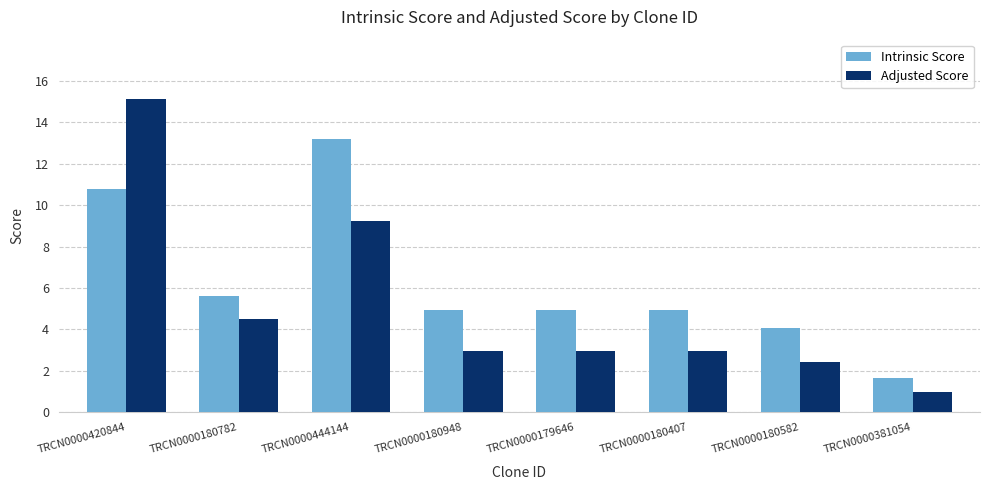

What is the difference between the second highest and second lowest values in the Adjusted Score series?

6.8